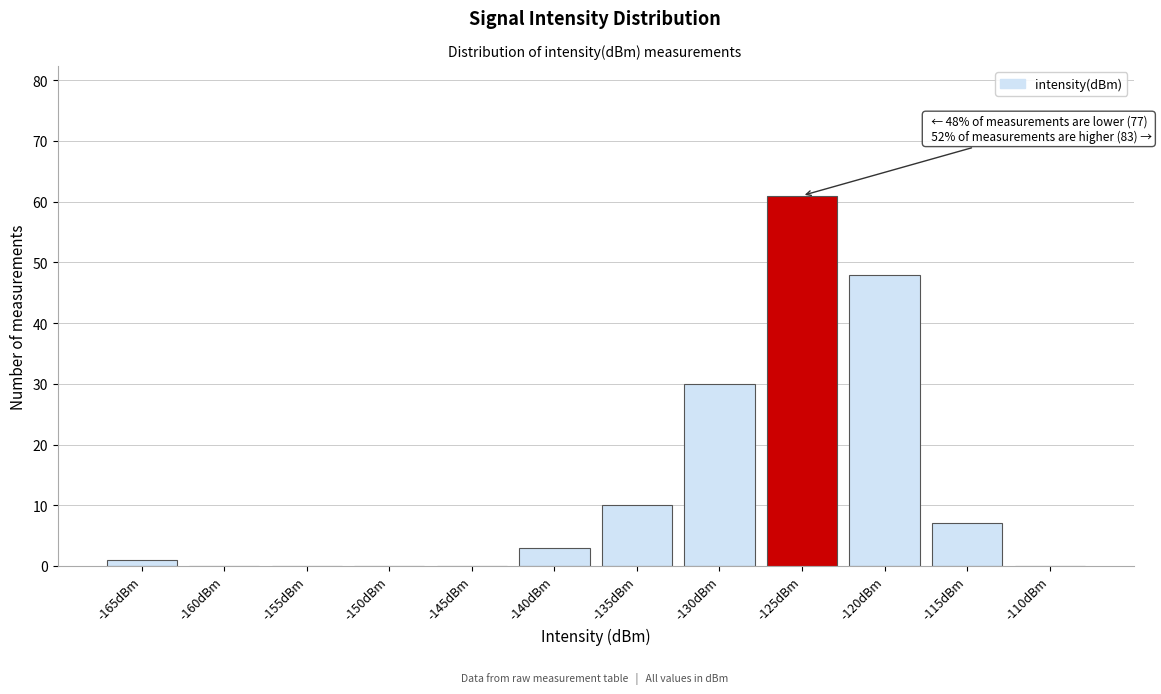

Reading left to right, list all the values displayed in this chart.

-165dBm=1	-160dBm=0	-155dBm=0	-150dBm=0	-145dBm=0	-140dBm=3	-135dBm=10	-130dBm=30	-125dBm=61	-120dBm=48	-115dBm=7	-110dBm=0